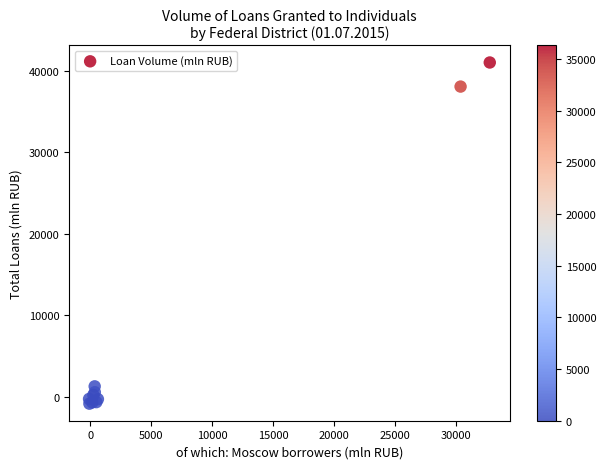

What Y value in the scatter plot is closest to 20075?

38058.1